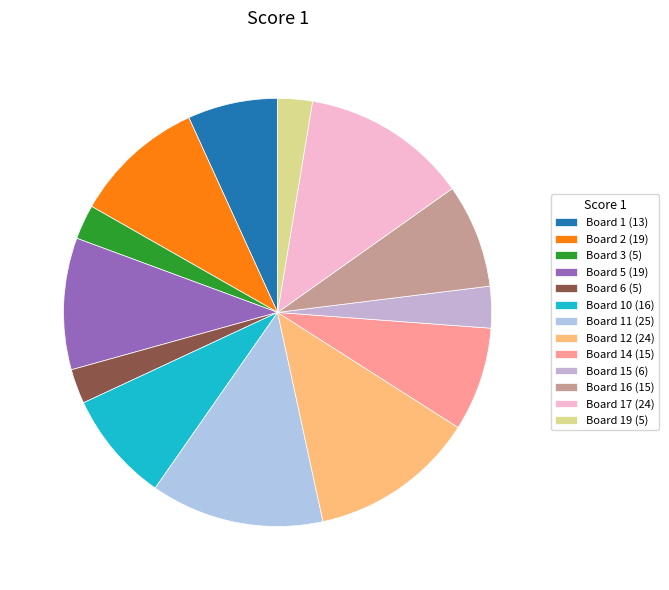

Count the number of slices in the pie.

13